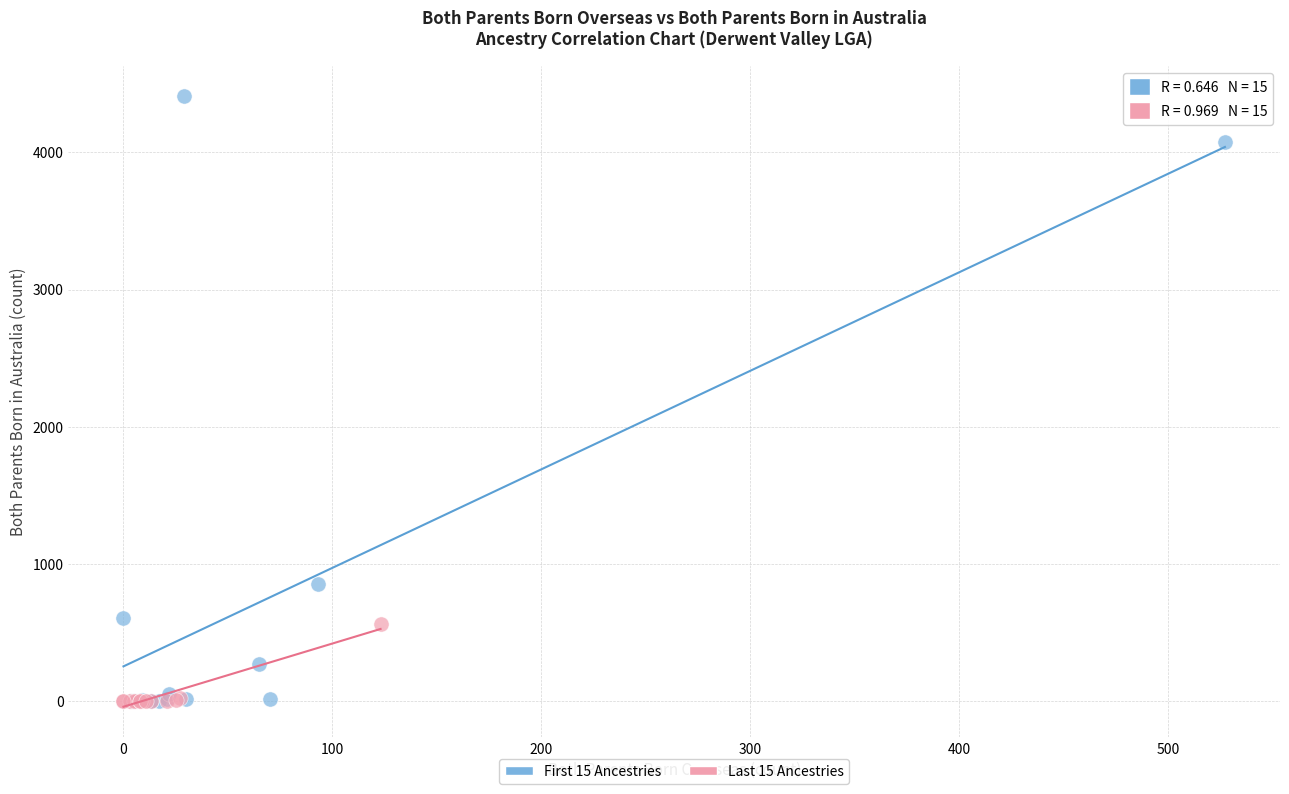

Which series contains the highest Y value?

First 15 Ancestries